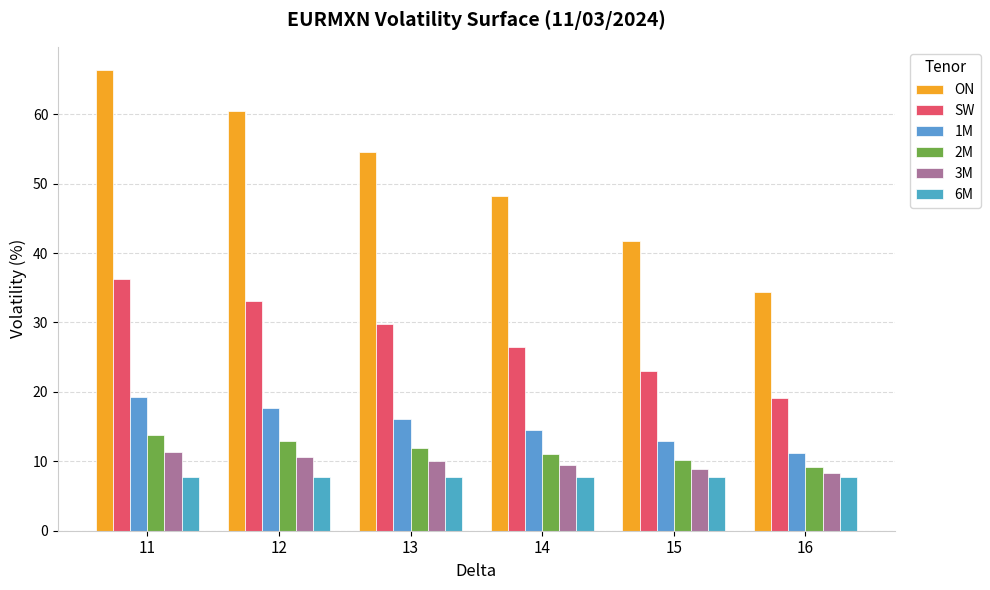

At how many categories does at least one series exceed 39?

5